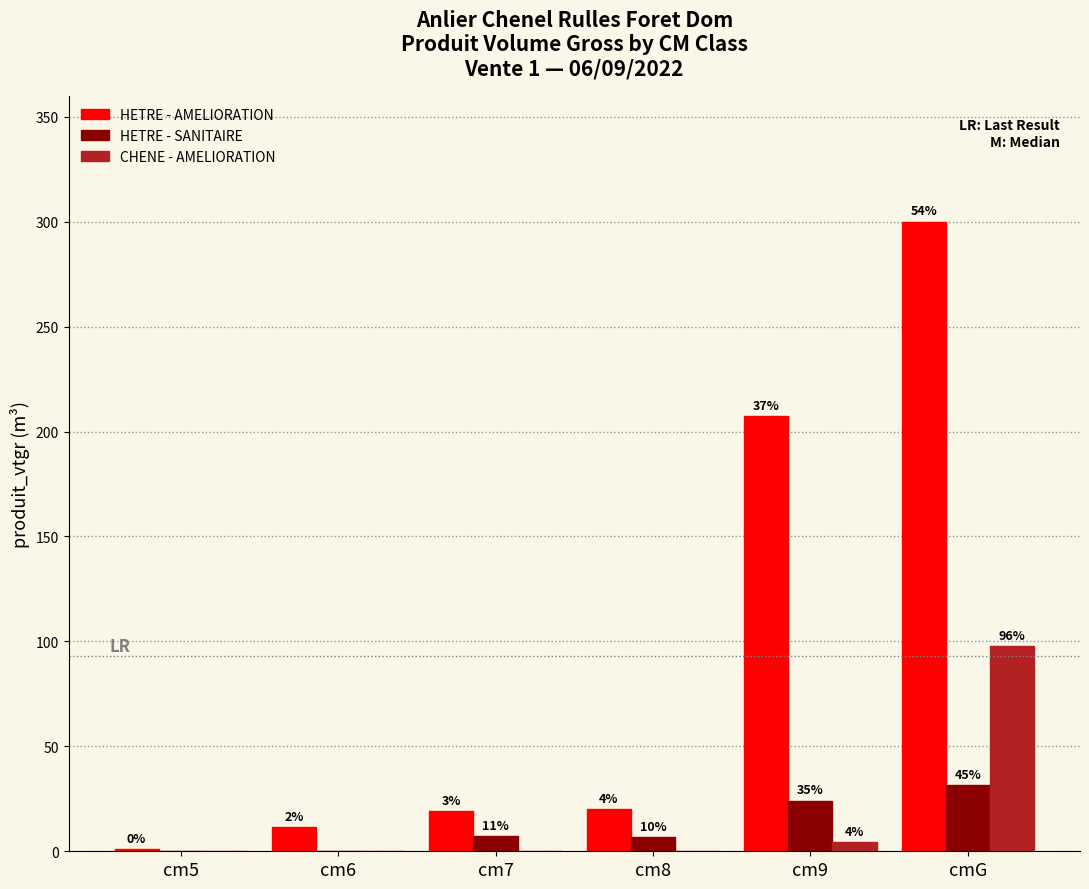

At which label is HETRE - AMELIORATION closest to 150?

cm9